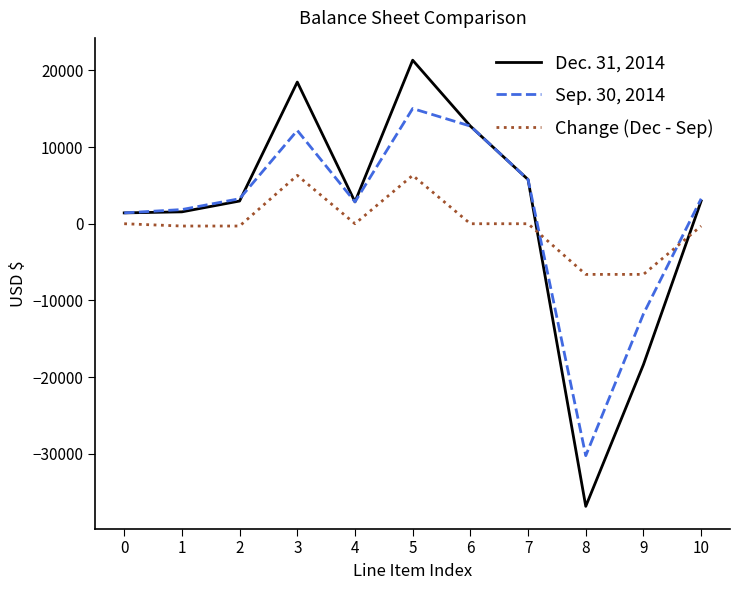

List the series in order of their peak value, highest first.

Dec. 31, 2014, Sep. 30, 2014, Change (Dec - Sep)